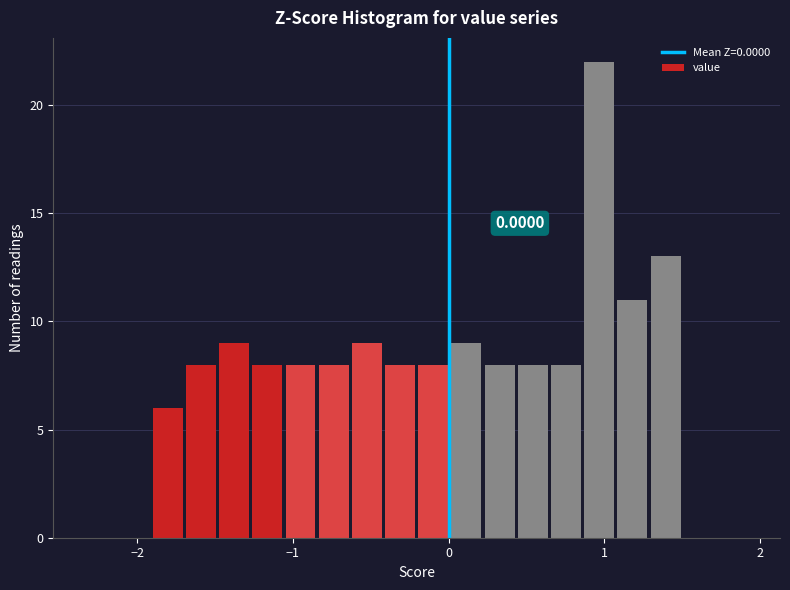

Around what value on the x-axis is the tallest bar? Give the approximate position of its centre, as read against the axis.

1.0